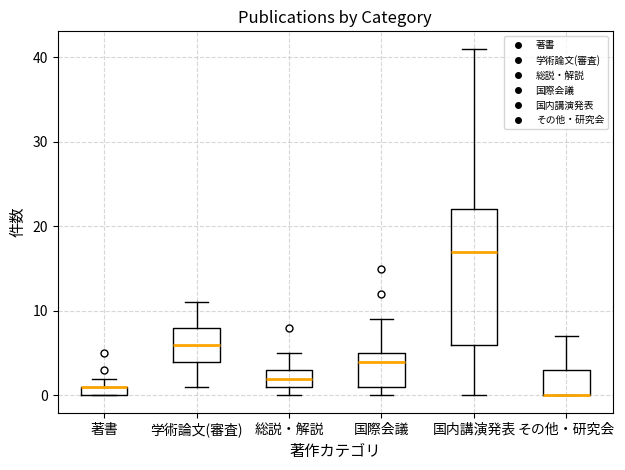

Which box is the tallest, from its lower edge to its upper edge?

国内講演発表